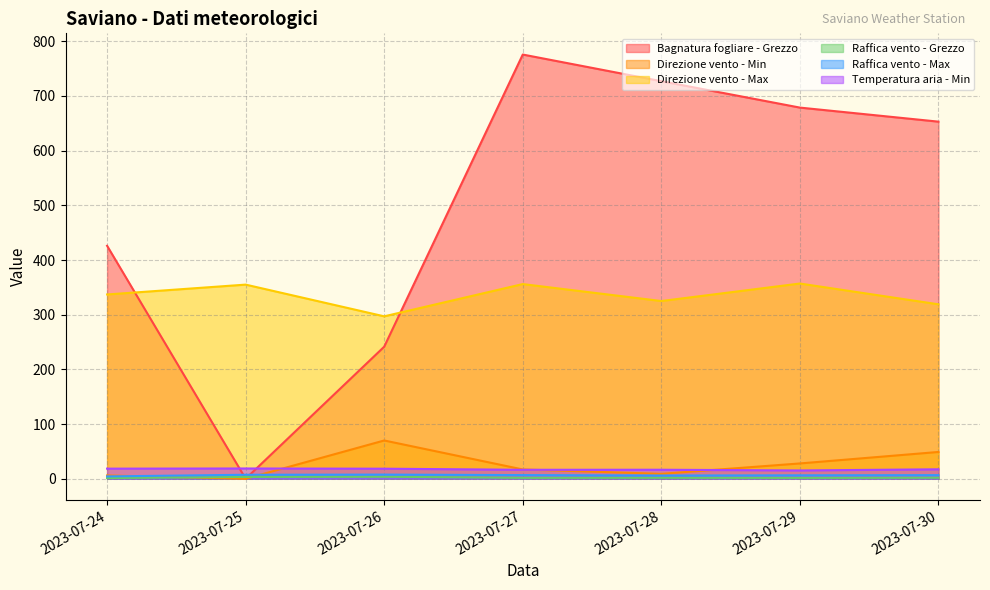

True or false: Direzione vento - Max has a value of 325.0 at 2023-07-28.

True